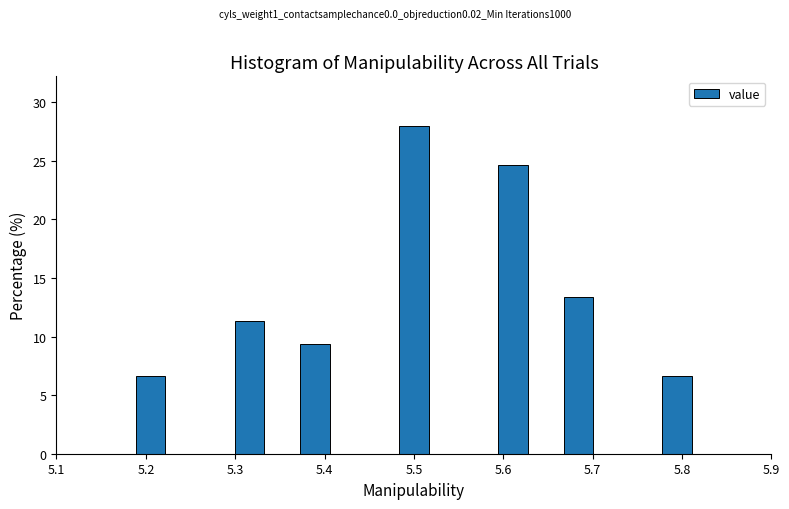

Read against the x-axis, roughly where is the centre of the tallest bar?

5.50